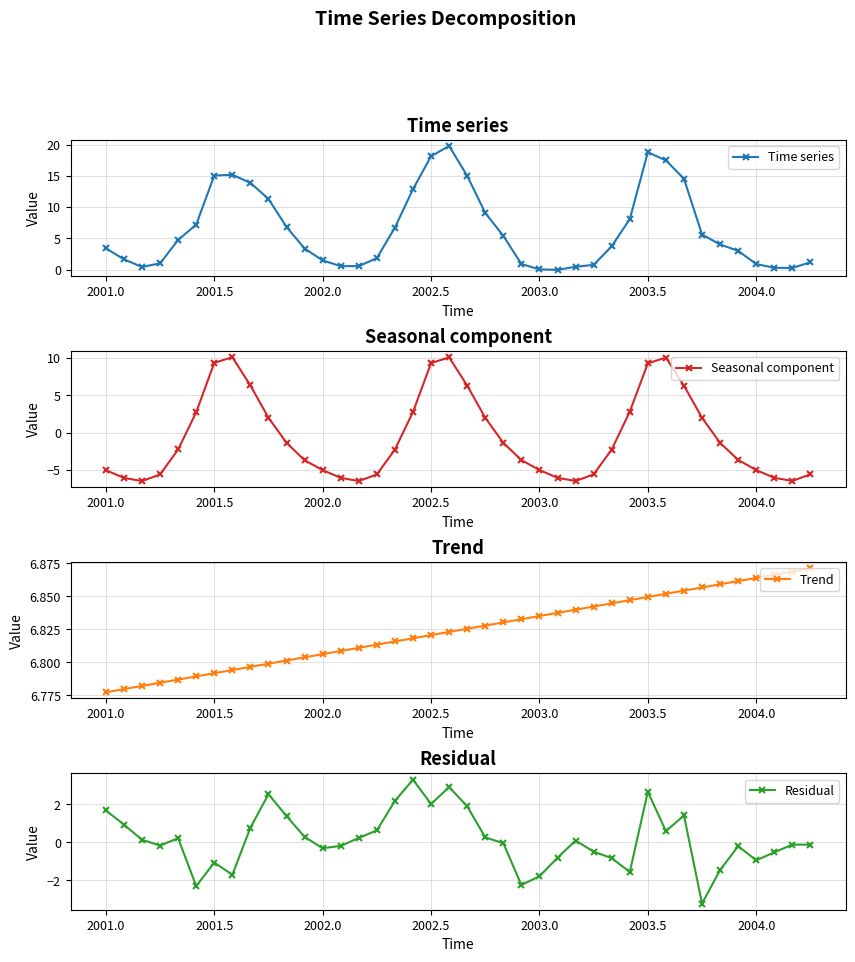

Which series has the largest range (max minus min)?

Time series